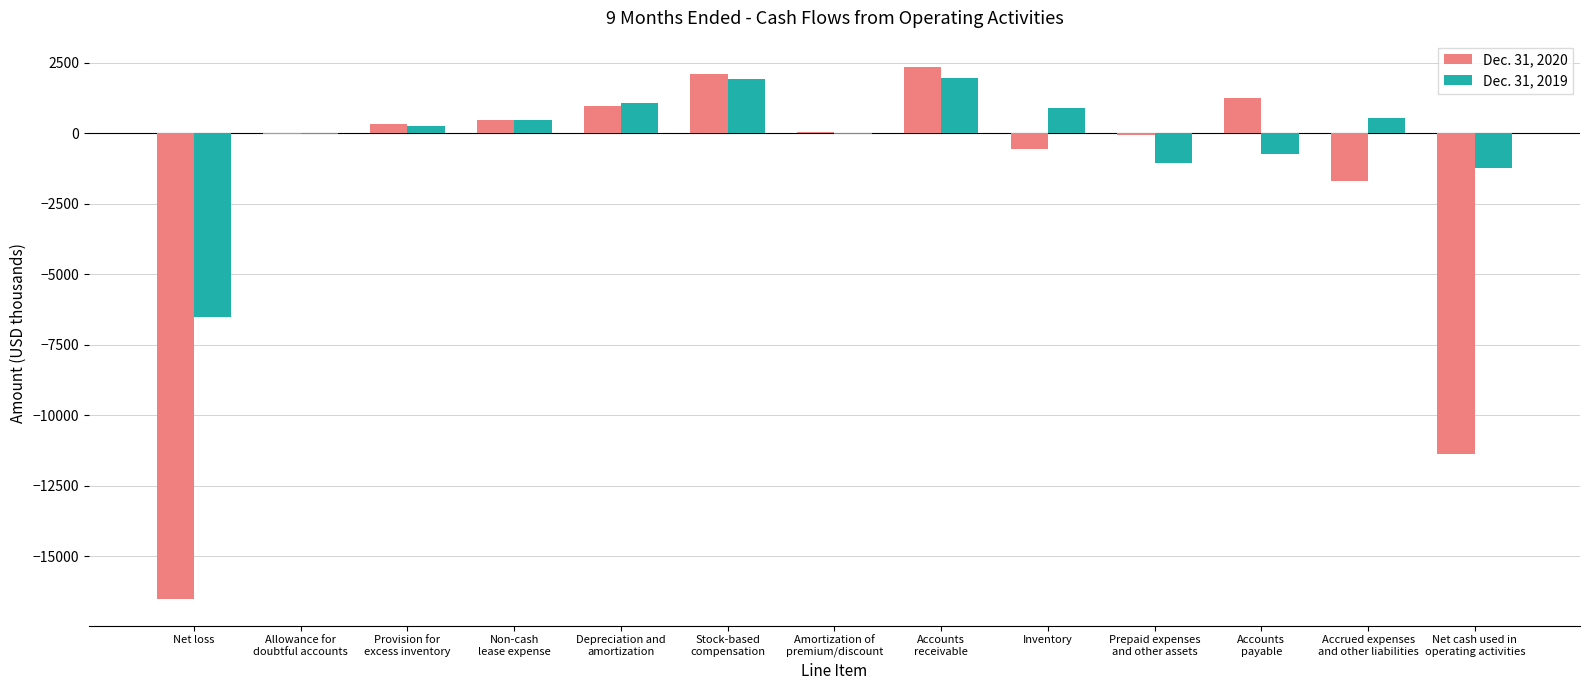

What is the sum of all Dec. 31, 2020 values?

-22774